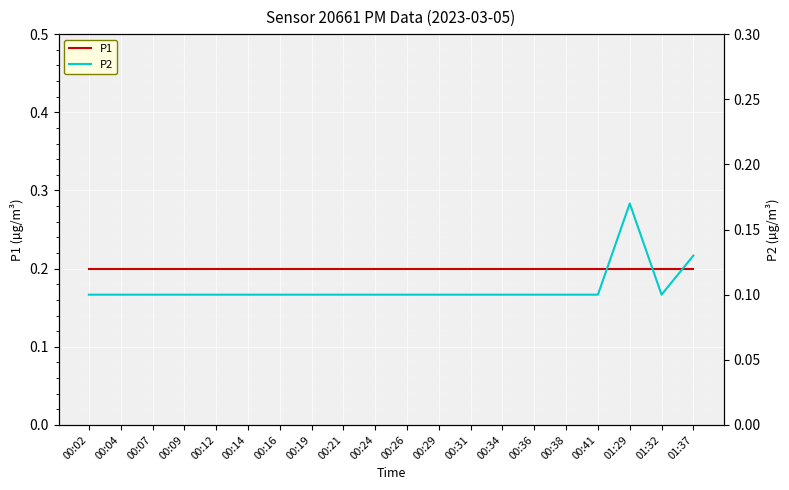

At which category is the sum across all series the highest?

01:29